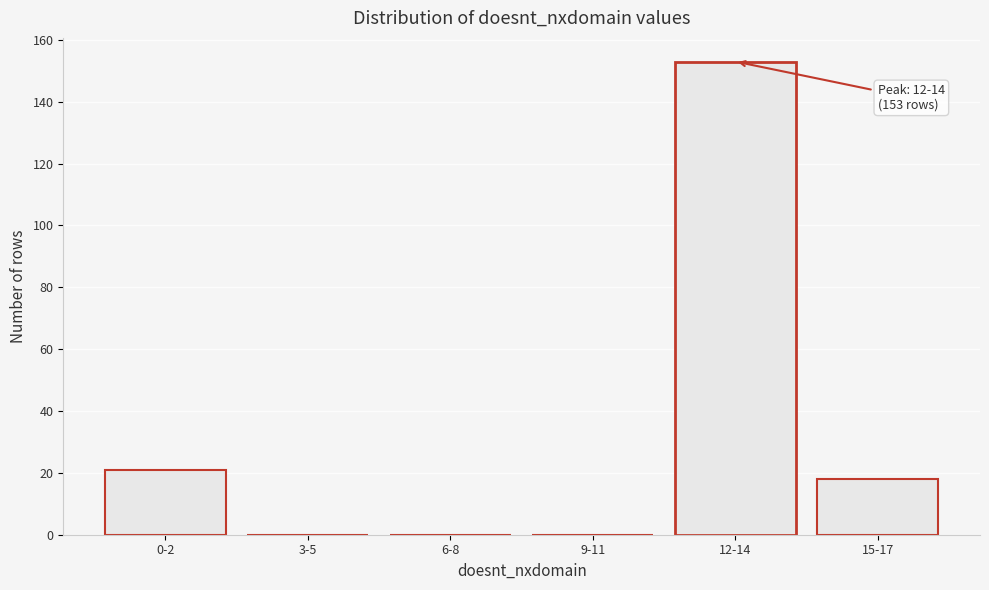

Reading left to right, extract all data points from this chart.

0-2=21	3-5=0	6-8=0	9-11=0	12-14=153	15-17=18